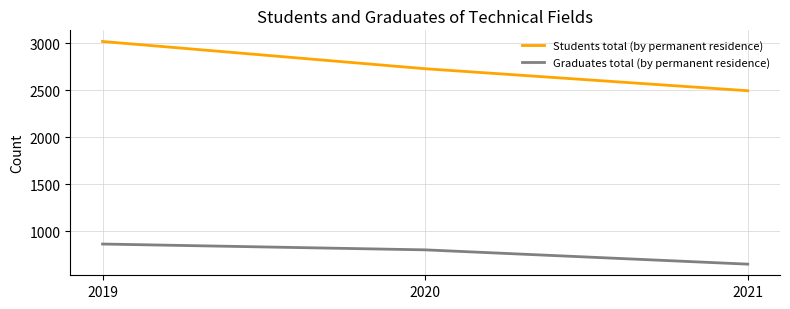

At which label is Graduates total (by permanent residence) closest to 757?

2020